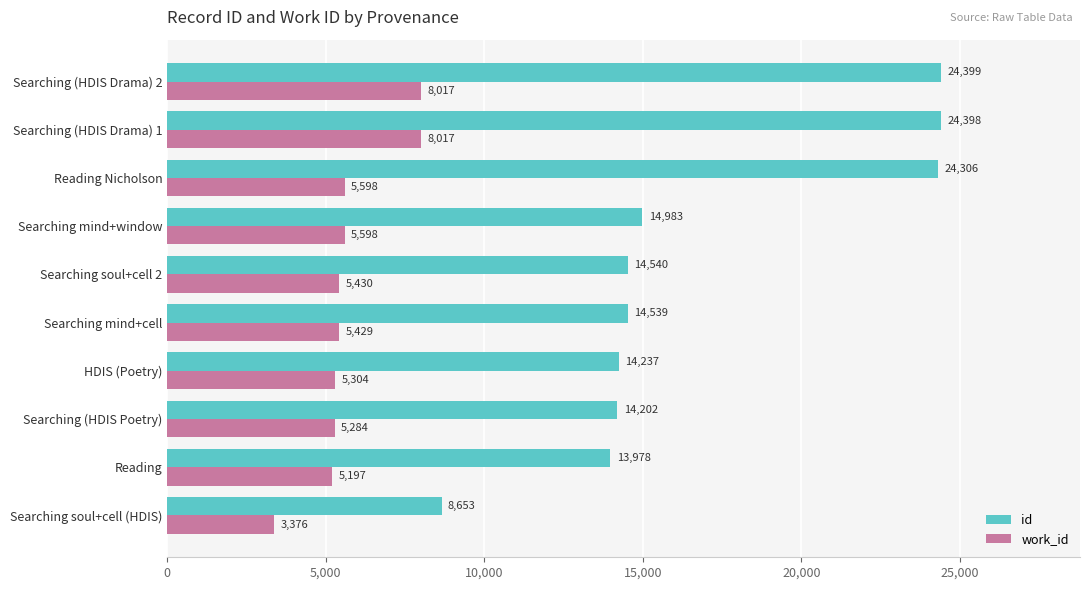

Which category has the lowest value in the work_id series?

Searching soul+cell (HDIS)